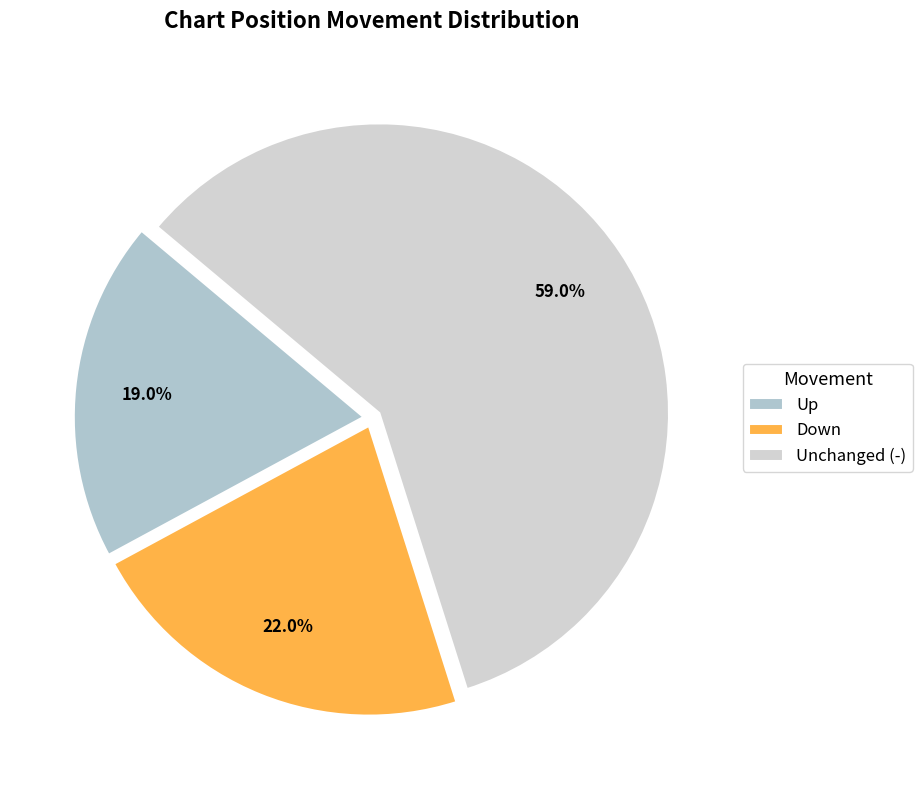

How many slices are in this pie chart?

3